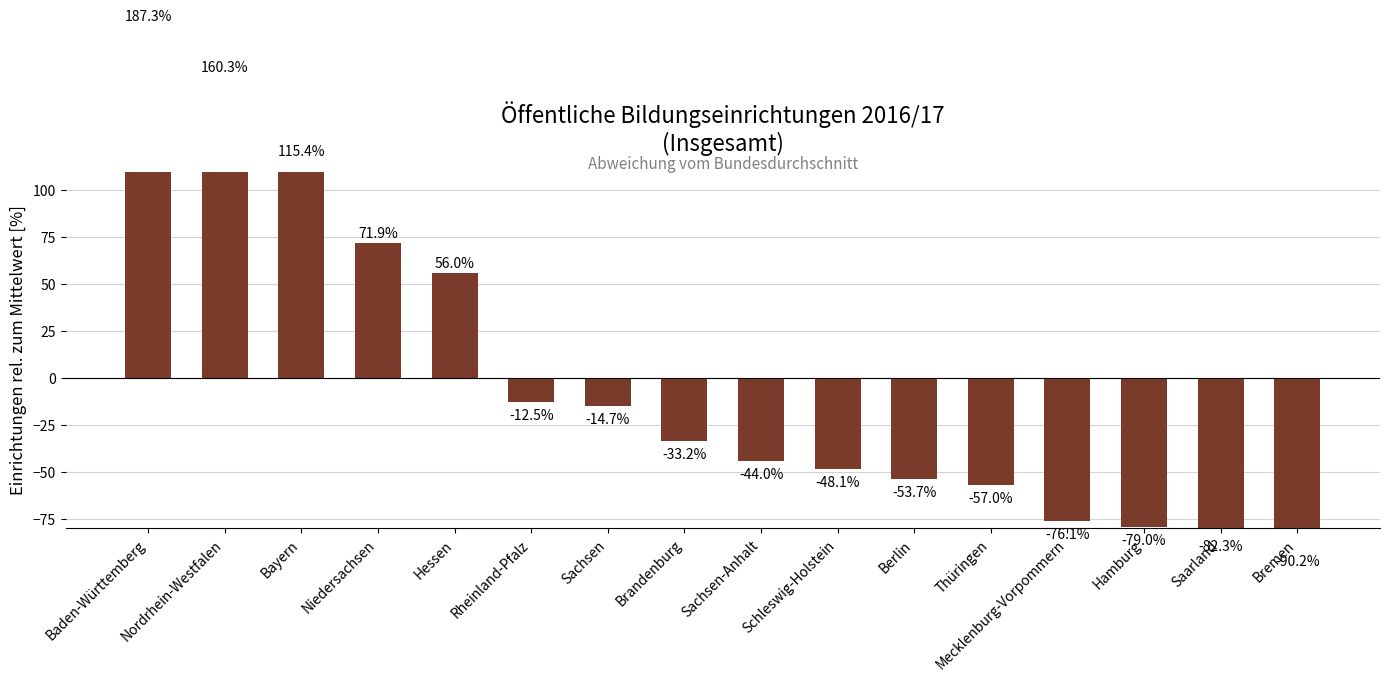

The chart shows a value of -88.6 at Berlin. True or false?

False